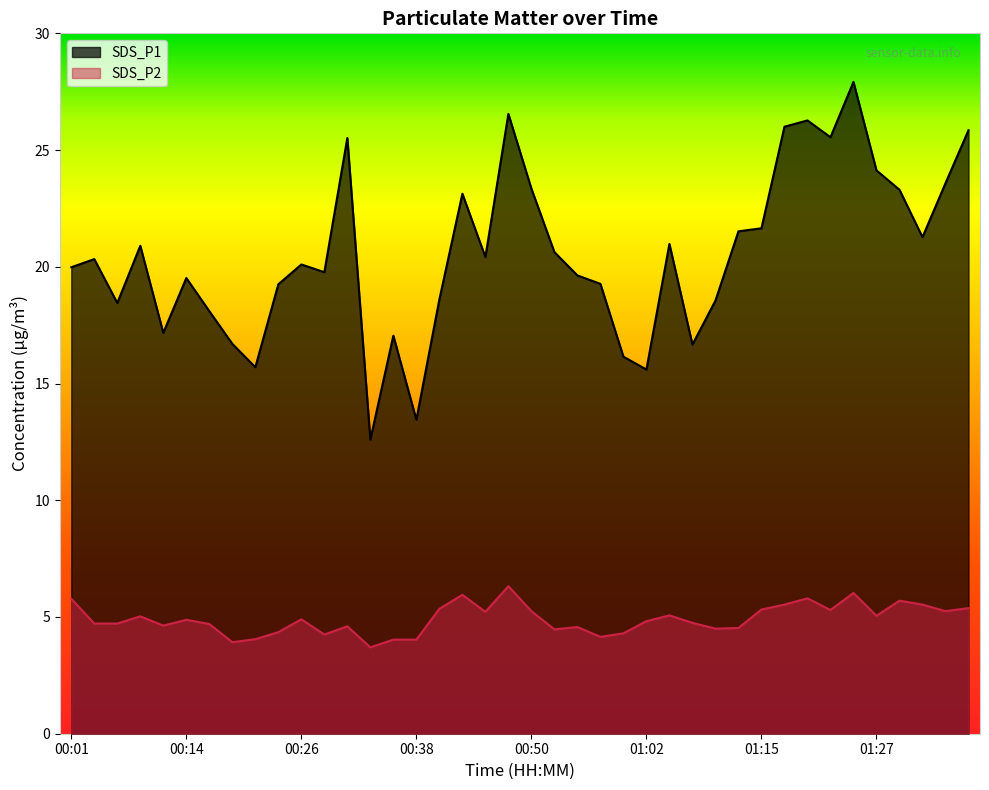

True or false: SDS_P1 and SDS_P2 intersect in this chart.

False